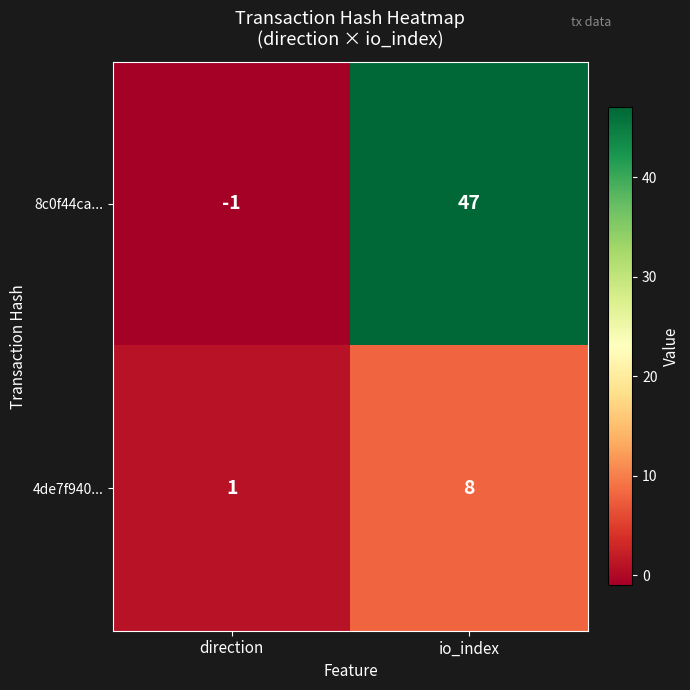

What is the difference between the maximum and minimum values in the 8c0f44ca... series?

48